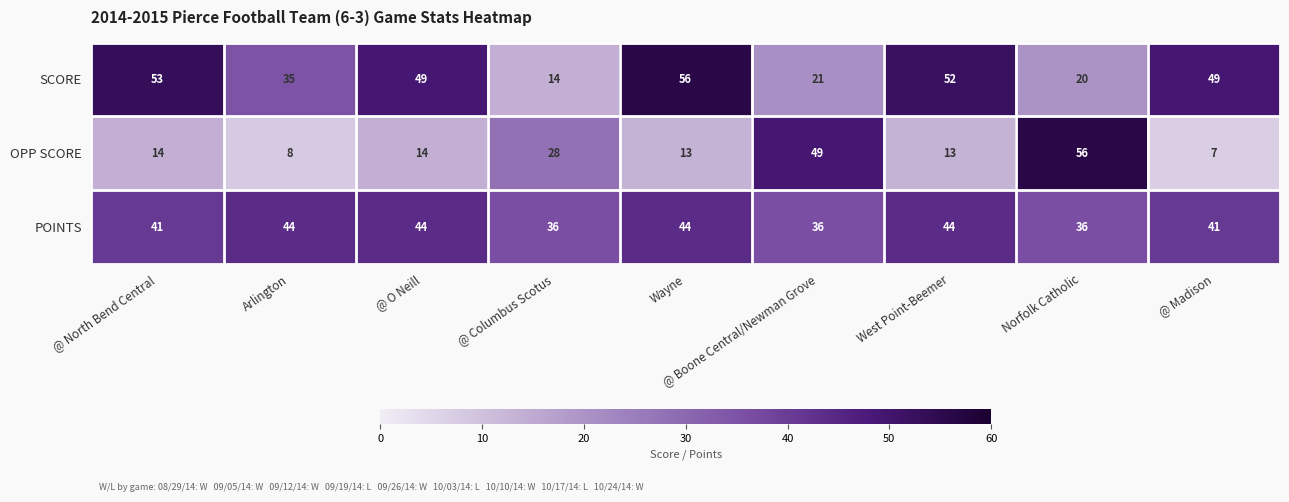

Rank the series at Norfolk Catholic from highest to lowest value.

OPP SCORE, POINTS, SCORE